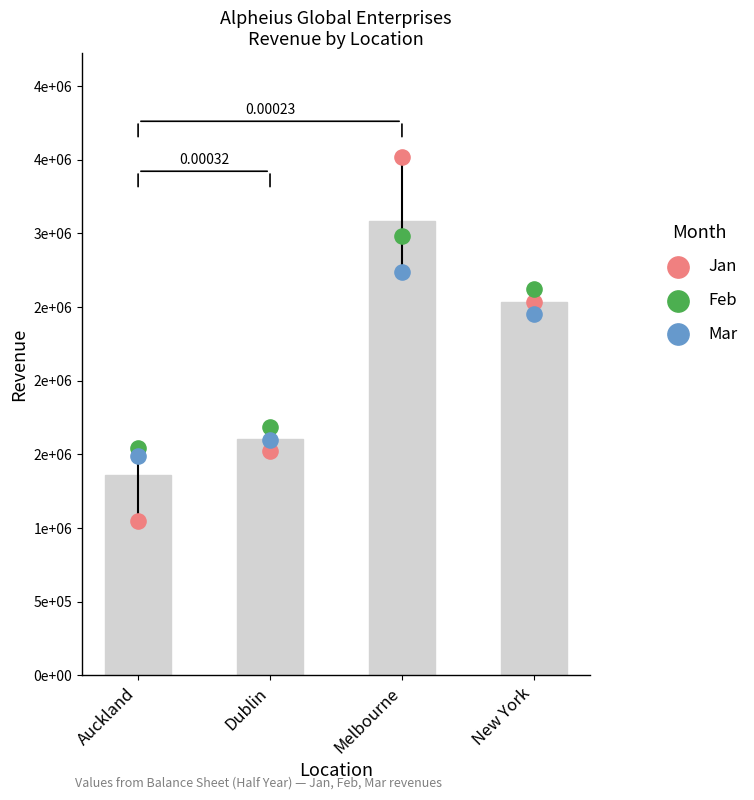

At how many categories does at least one series exceed 2436718?

2